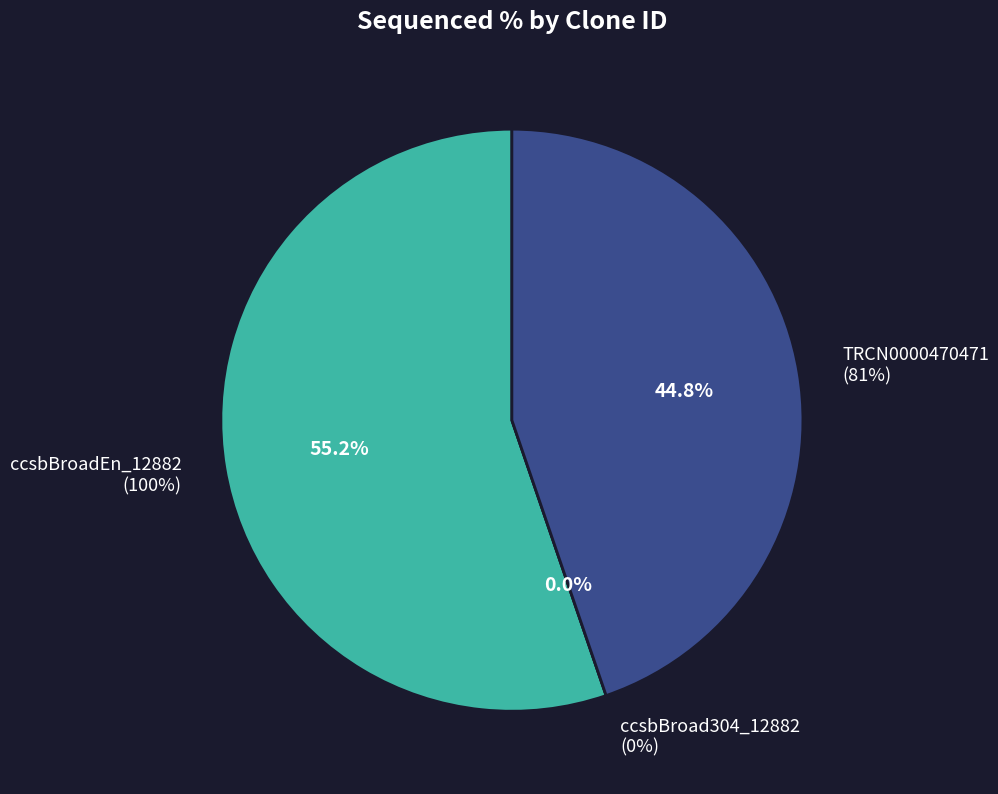

Rank the categories by value from highest to lowest.

ccsbBroadEn_12882, TRCN0000470471, ccsbBroad304_12882